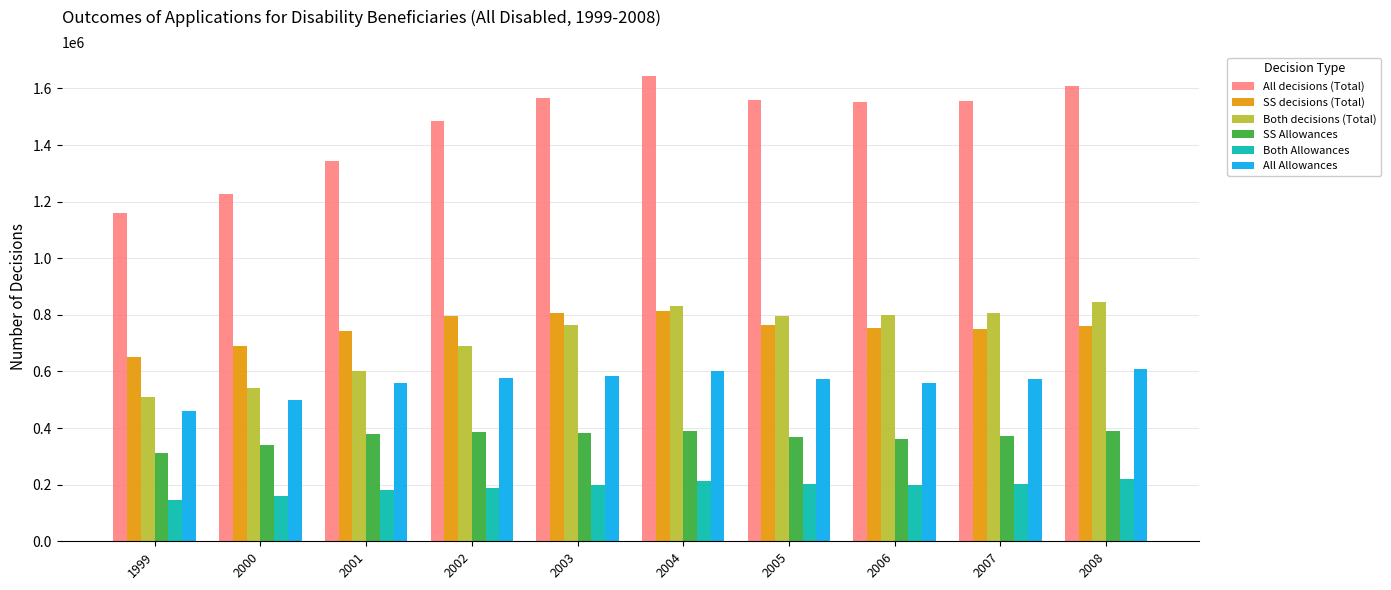

What is the sum of all SS Allowances values?

3681034